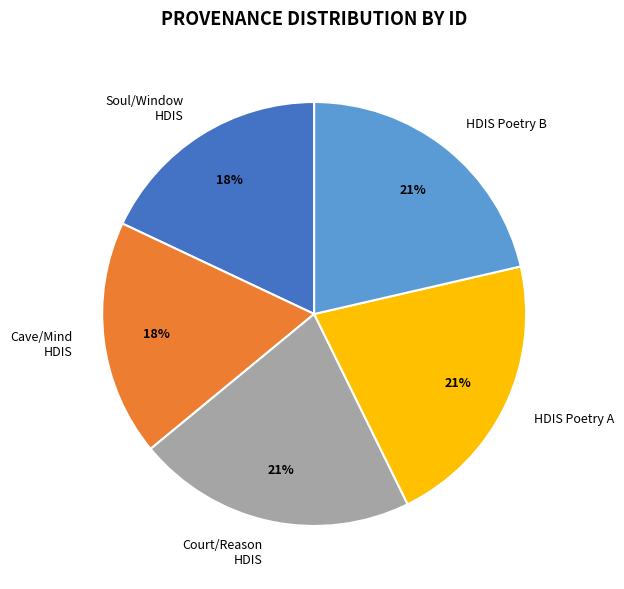

The Soul/Window HDIS slice represents 18% of the pie. True or false?

True